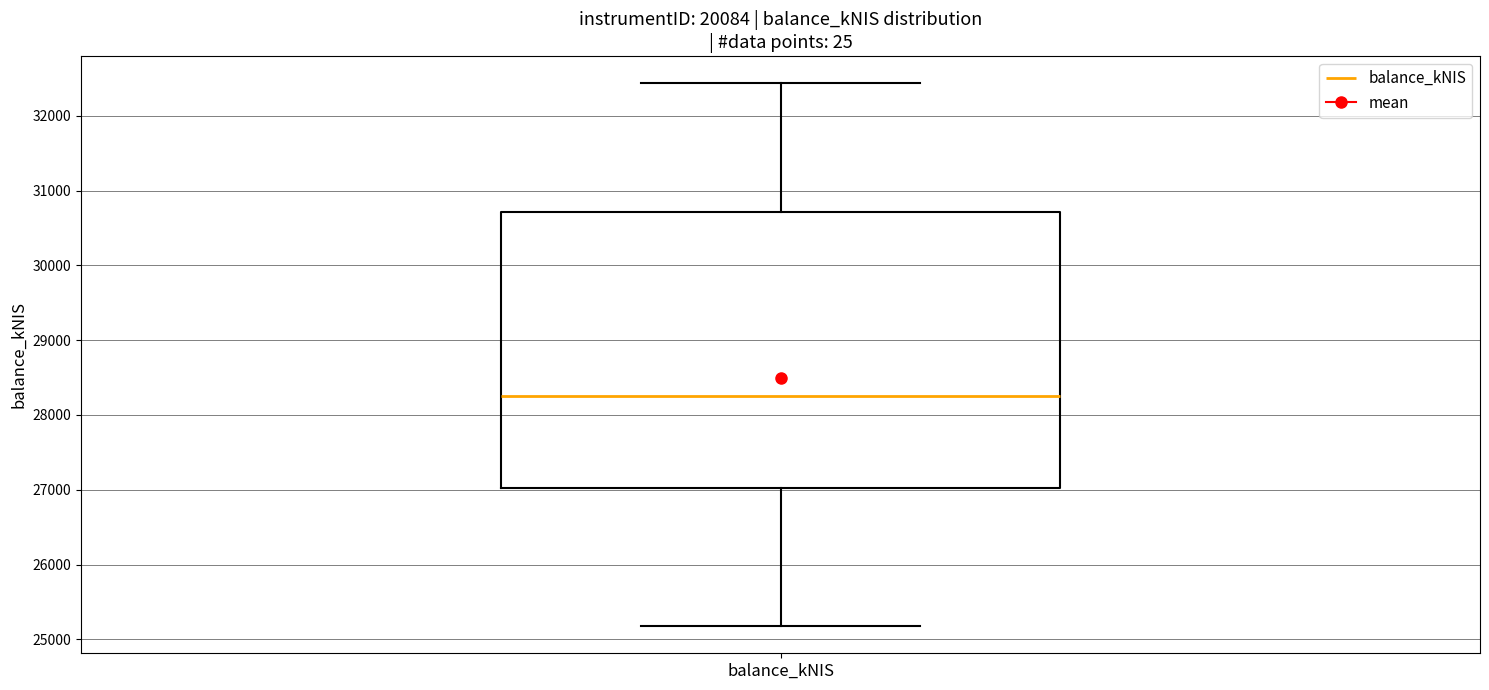

Transcribe this box plot: give where the median line is, the range the box spans, and where the two whiskers end, as read against the y-axis. The values are not printed on the chart, so give them approximately, as read against the axis.

median 28300, box 27000 to 30700, whiskers 25200 to 32400